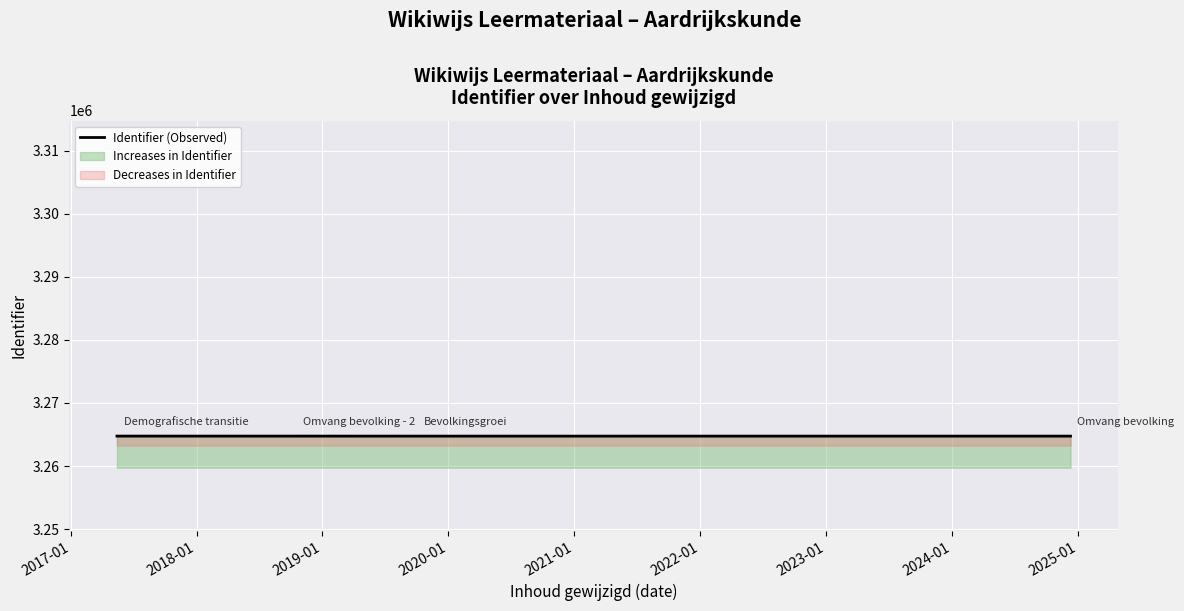

What is the minimum value for Increases in Identifier?

3264742